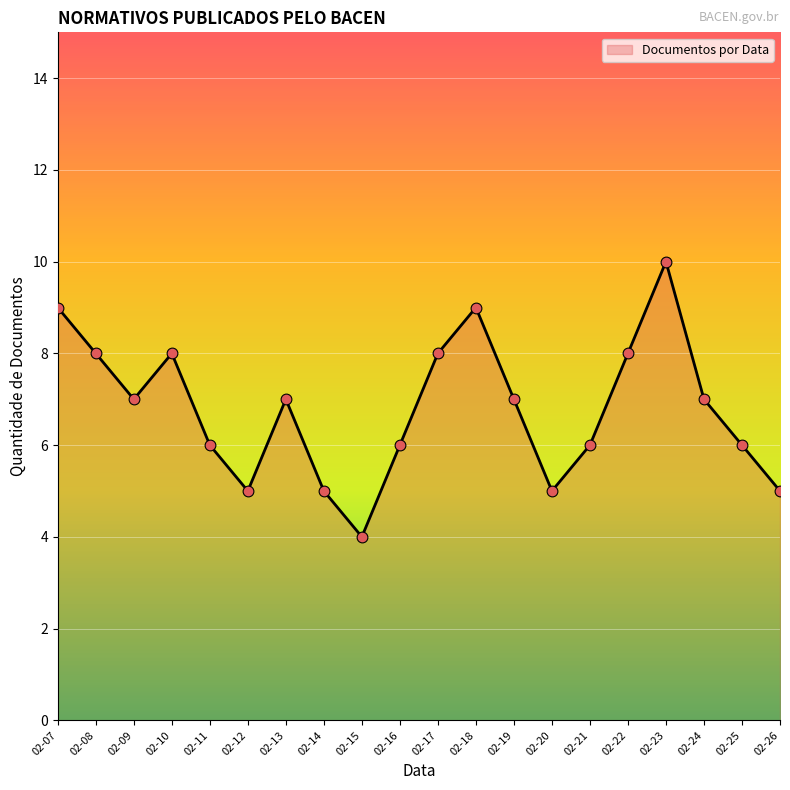

What is the change in value from 02-14 to 02-23?

+5